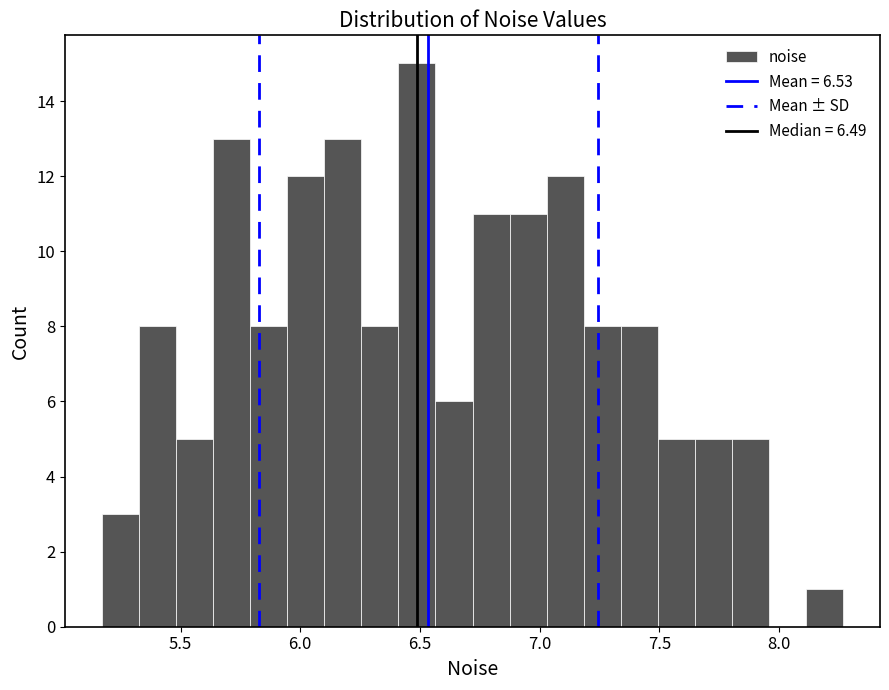

Around what value on the x-axis is the tallest bar? Give the approximate position of its centre, as read against the axis.

6.50